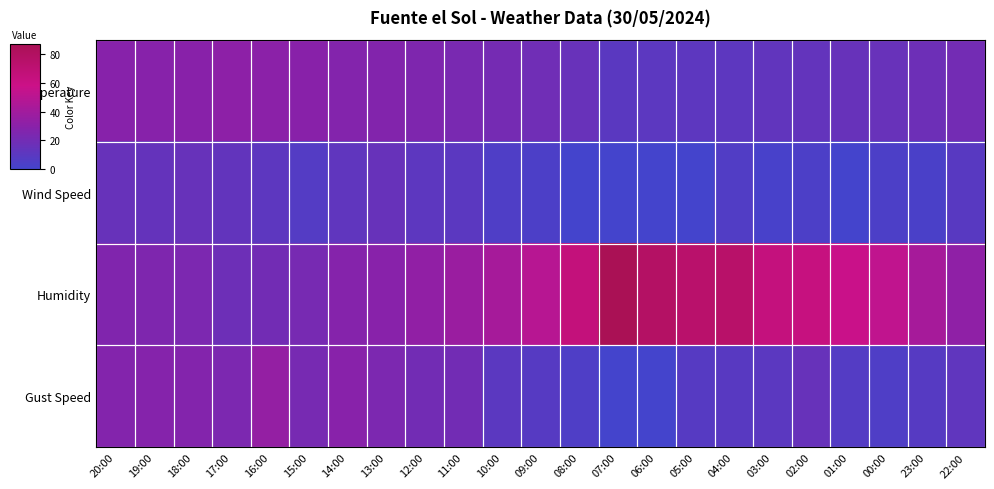

Reading left to right, what are all the values shown in this chart?

Temperature: 20:00=28.7	19:00=28.8	18:00=29.3	17:00=31.4	16:00=30.4	15:00=29.3	14:00=27.1	13:00=26.7	12:00=24.9	11:00=23.0	10:00=21.4	09:00=18.9	08:00=15.3	07:00=9.8	06:00=10.4	05:00=11.0	04:00=11.1	03:00=12.8	02:00=13.4	01:00=15.0	00:00=15.3	23:00=18.0	22:00=20.3
Wind Speed: 20:00=15.0	19:00=14.0	18:00=15.0	17:00=13.0	16:00=11.0	15:00=7.0	14:00=12.0	13:00=15.0	12:00=11.0	11:00=10.0	10:00=5.0	09:00=4.0	08:00=0.0	07:00=0.0	06:00=0.0	05:00=0.0	04:00=6.0	03:00=2.0	02:00=4.0	01:00=0.0	00:00=4.0	23:00=3.0	22:00=9.0
Humidity: 20:00=26.0	19:00=25.0	18:00=24.0	17:00=18.0	16:00=20.0	15:00=22.0	14:00=28.0	13:00=29.0	12:00=33.0	11:00=37.0	10:00=42.0	09:00=49.0	08:00=65.0	07:00=87.0	06:00=78.0	05:00=74.0	04:00=75.0	03:00=64.0	02:00=63.0	01:00=57.0	00:00=53.0	23:00=42.0	22:00=32.0
Gust Speed: 20:00=27.0	19:00=28.0	18:00=27.0	17:00=24.0	16:00=34.0	15:00=22.0	14:00=29.0	13:00=24.0	12:00=20.0	11:00=20.0	10:00=10.0	09:00=8.0	08:00=5.0	07:00=0.0	06:00=0.0	05:00=8.0	04:00=9.0	03:00=10.0	02:00=15.0	01:00=7.0	00:00=5.0	23:00=8.0	22:00=12.0